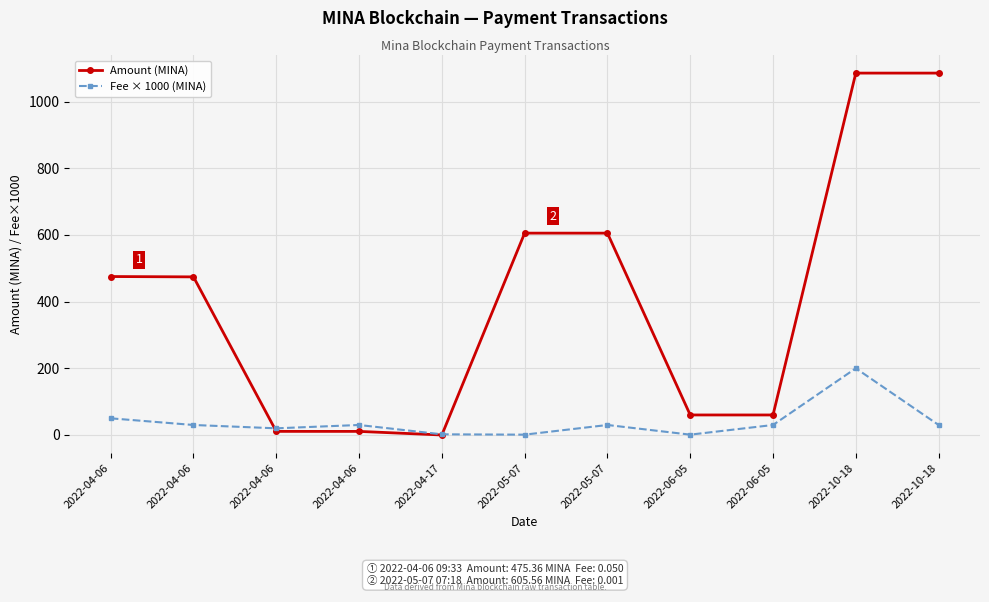

How many data points in Amount (MINA) are less than 474?

5